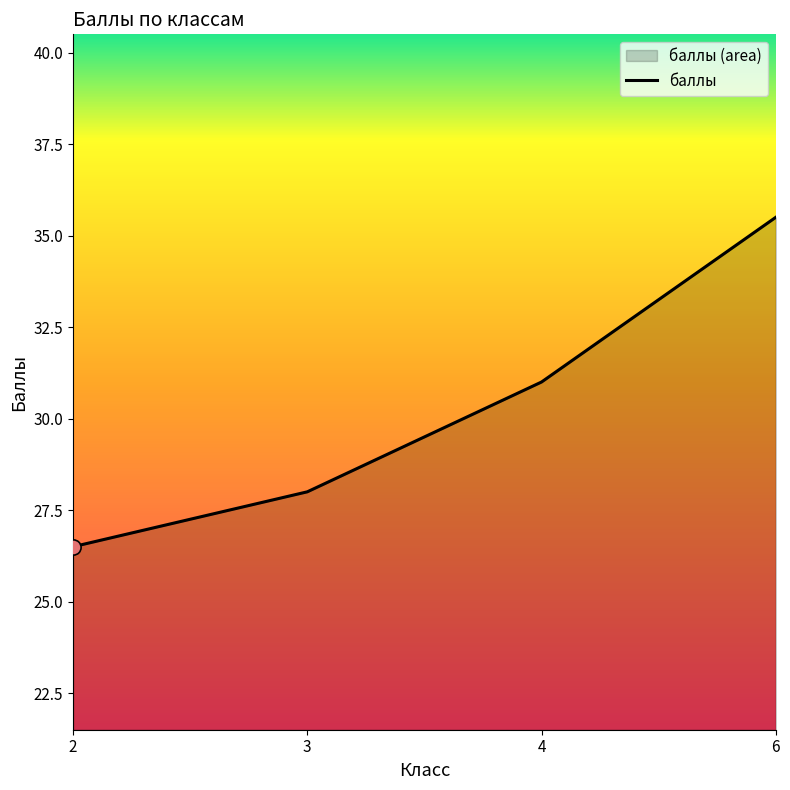

What is the change in value from 2 to 6?

+9.0